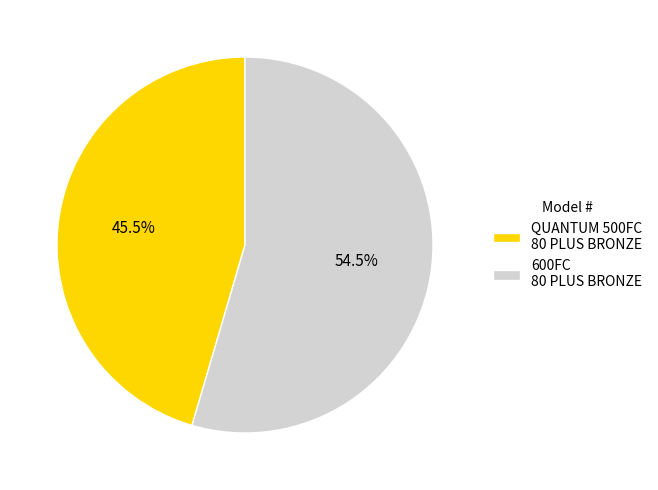

What percentage is NOT represented by QUANTUM 500FC 80 PLUS BRONZE?

54.5%